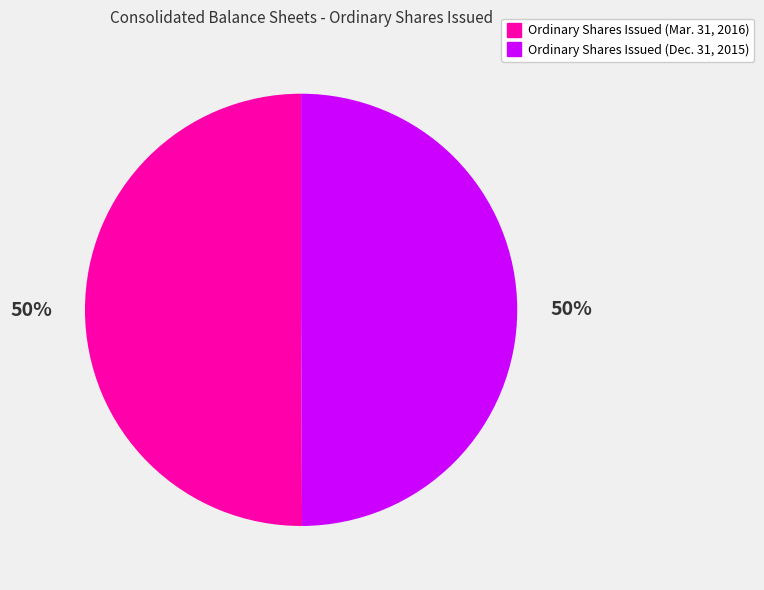

How many slices are in this pie chart?

2